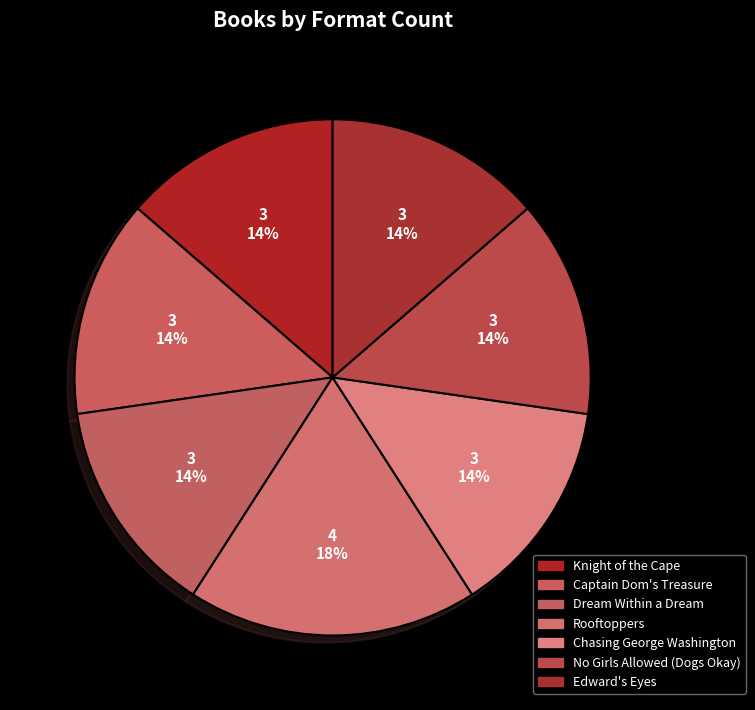

To the nearest percent, what is the average slice percentage?

14%